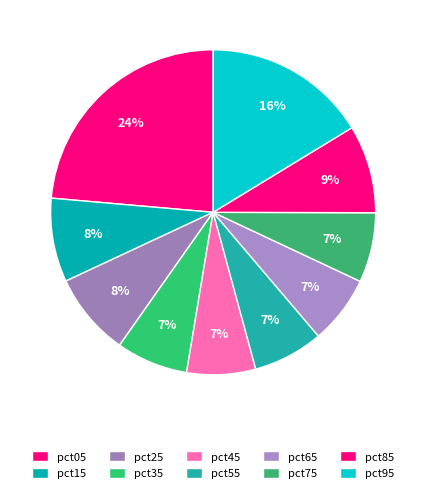

To the nearest percent, what portion does pct35 represent?

7%